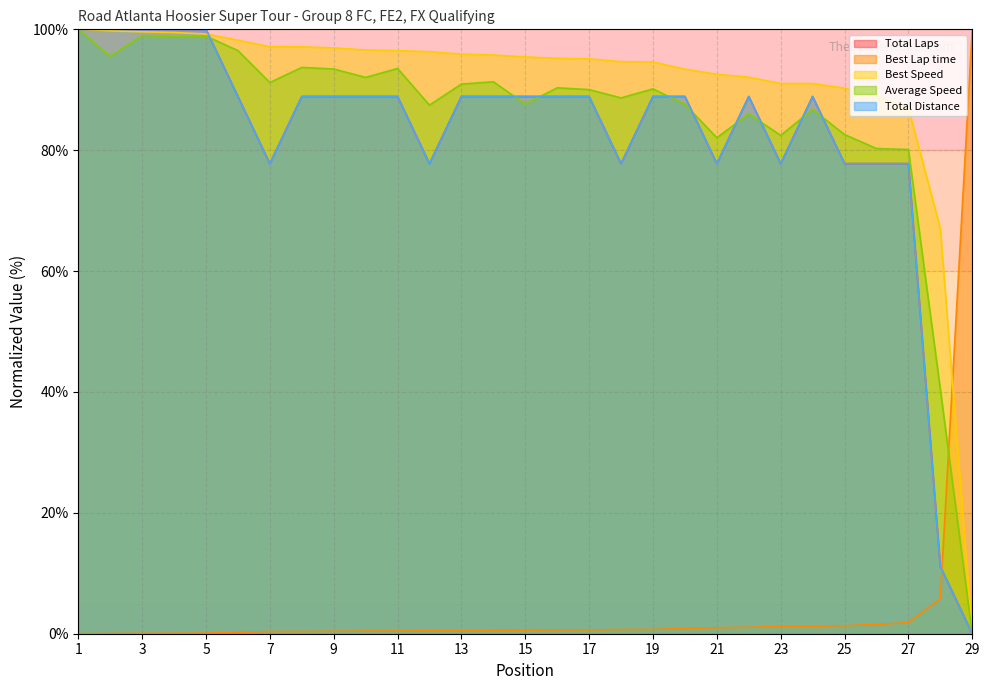

What is the highest value of the Best Lap time series?

100.0